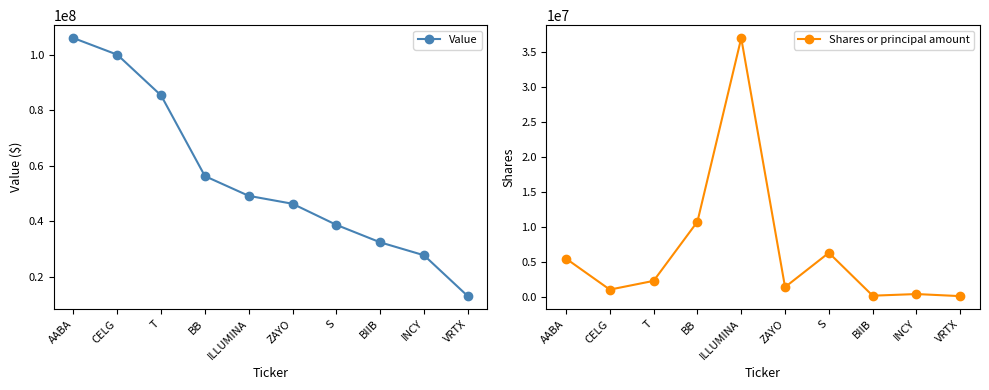

True or false: Shares or principal amount has more than 2 points higher than both neighbors.

True